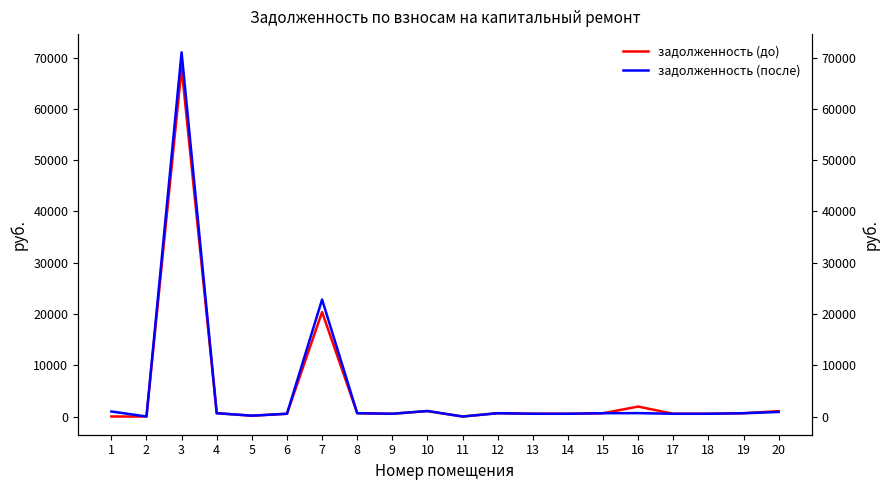

How many distinct data groups are displayed?

2